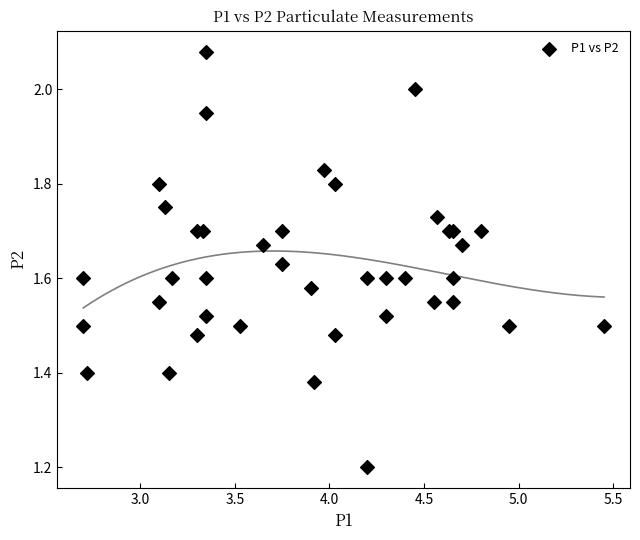

What Y value in the scatter plot is closest to 1?

1.2